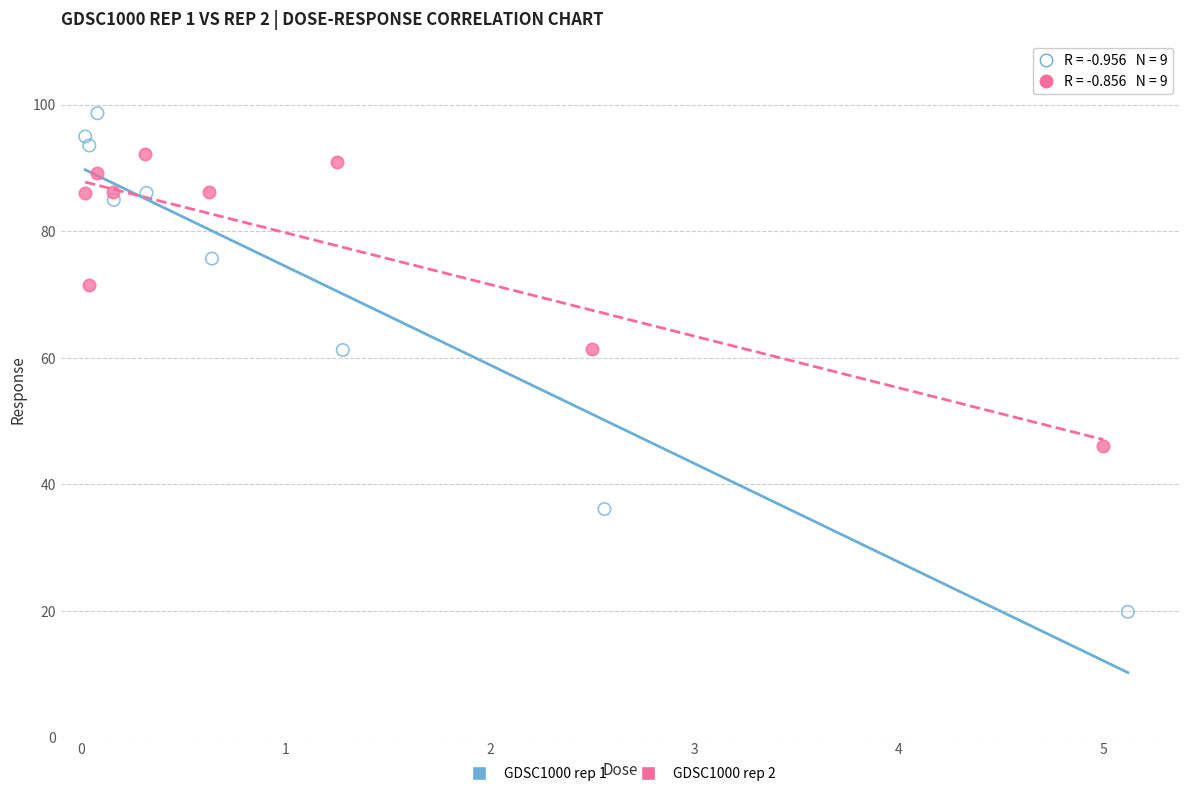

Which series contains the lowest Y value?

GDSC1000 rep 1